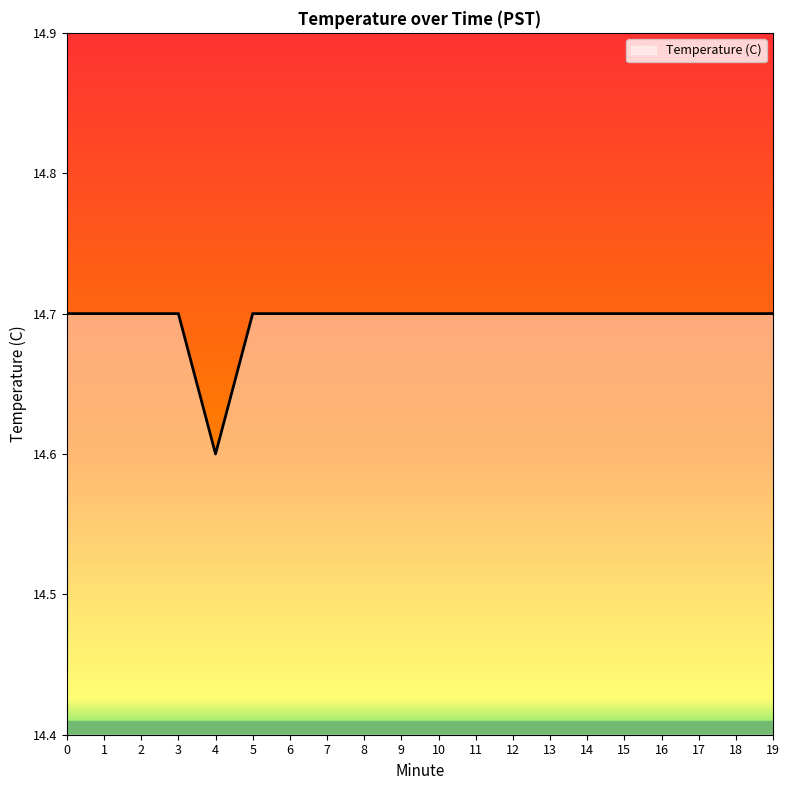

Is it true that the value at 3 is 20.3?

False